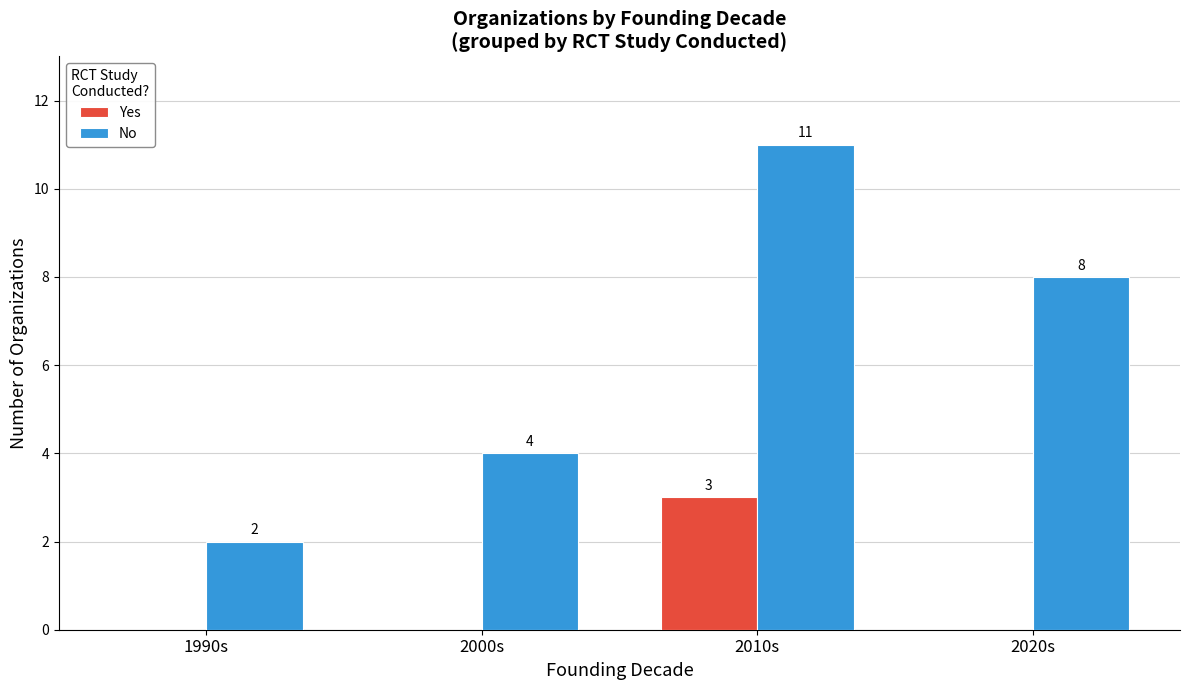

What value does the Yes series have at 2010s?

3